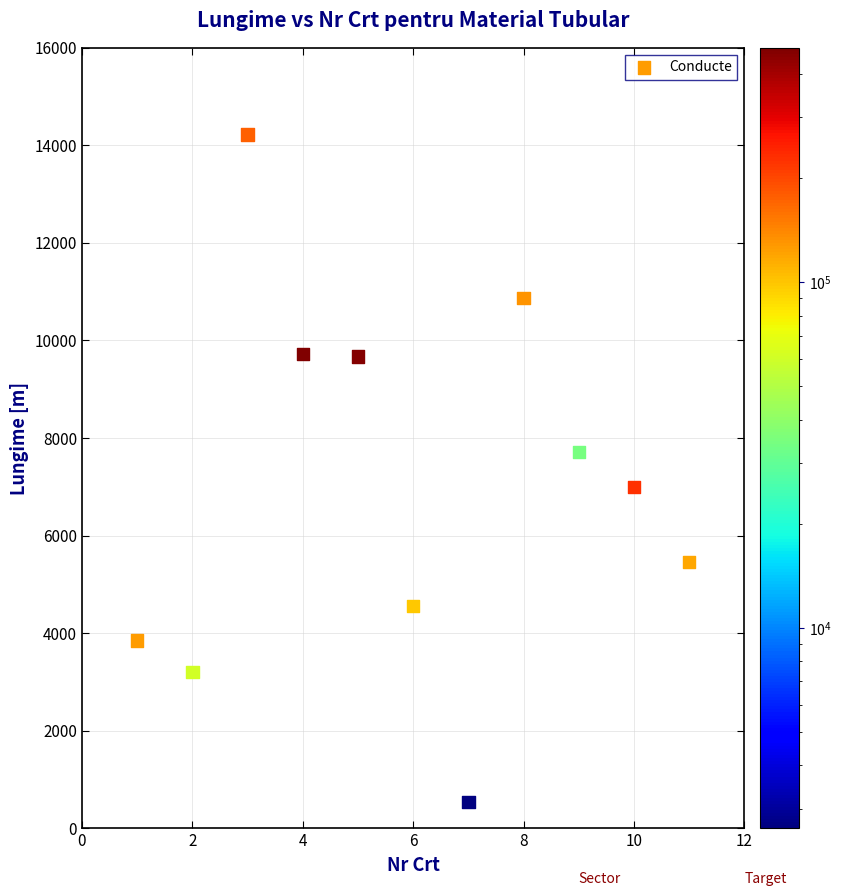

What is the average X value?

6.0